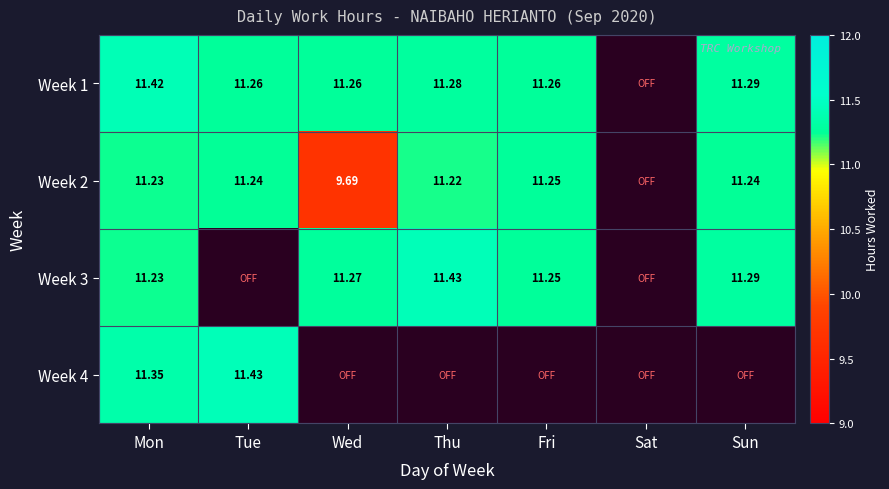

True or false: Week 4 has a value of 0.0 at Sun.

True